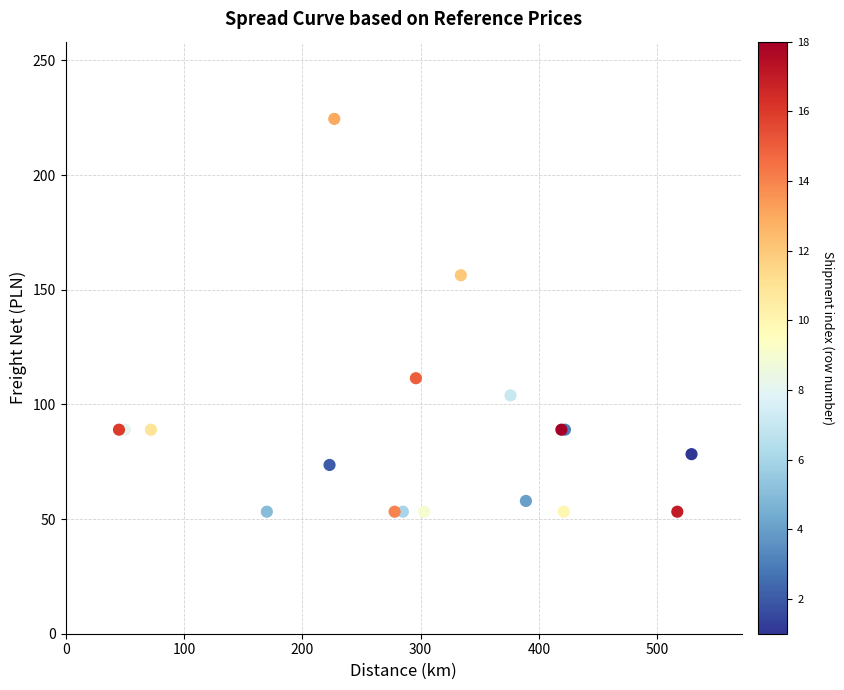

What Y value in the scatter plot is closest to 138?

156.3